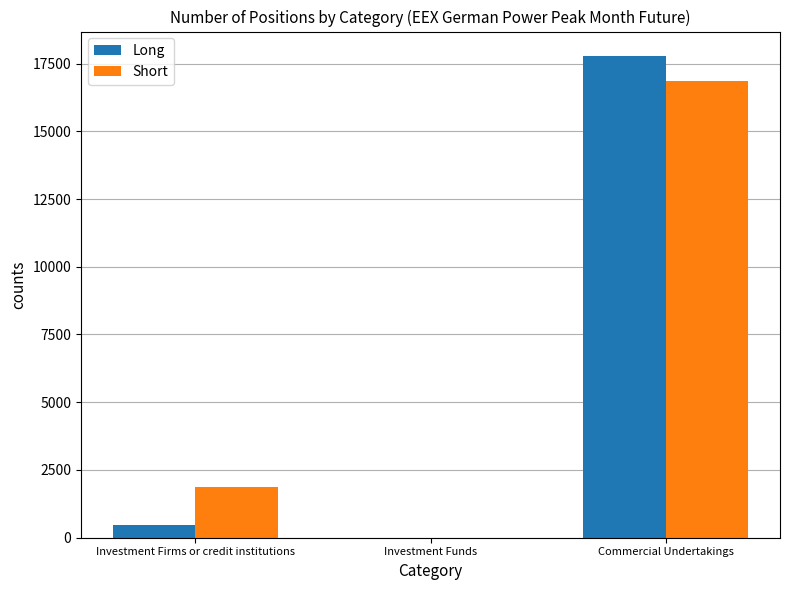

At which label does Short reach its peak?

Commercial Undertakings